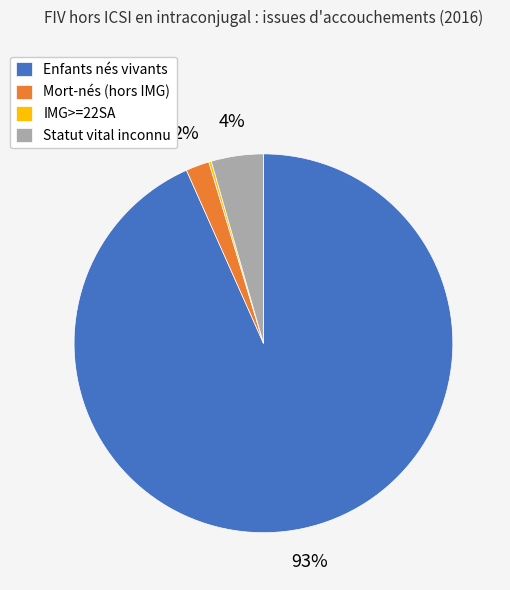

Which category accounts for the majority?

Enfants nés vivants